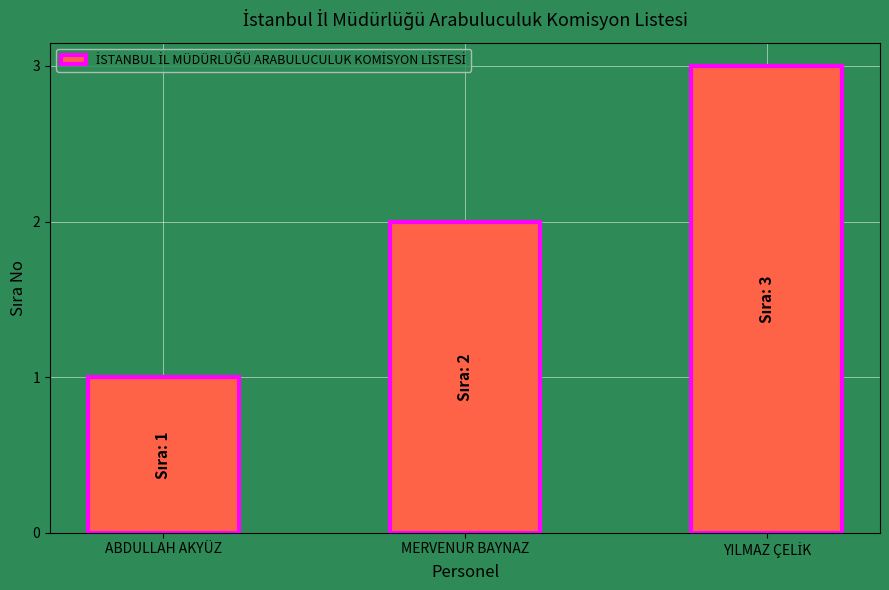

What is the difference between the maximum and second lowest values?

1